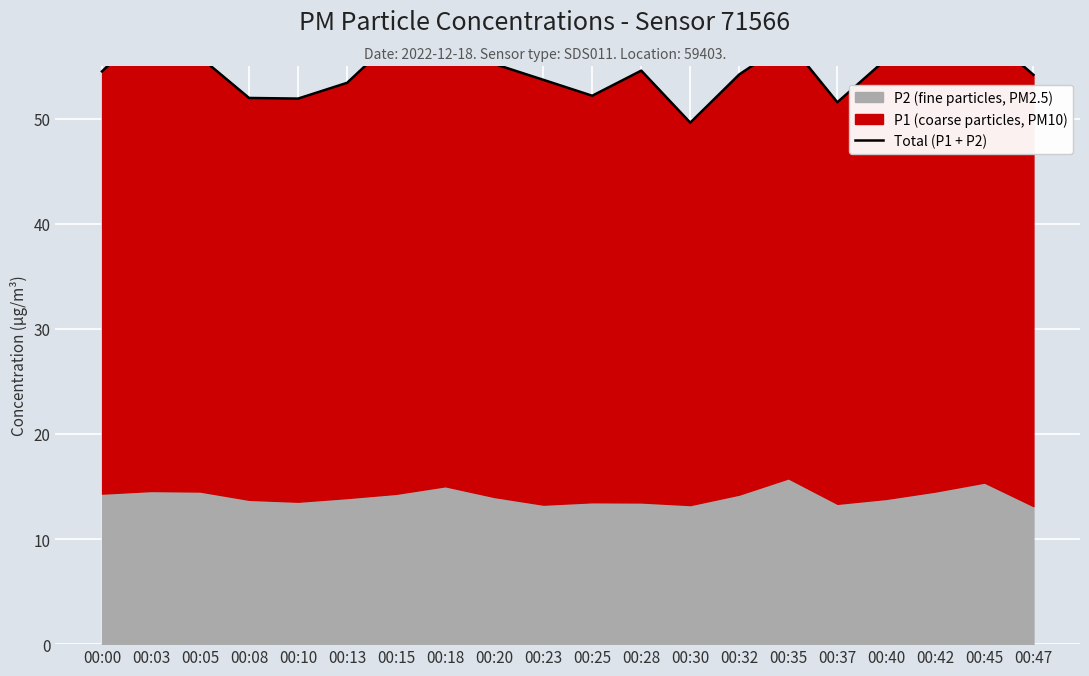

Where is the data nearest to the value 54?

00:47